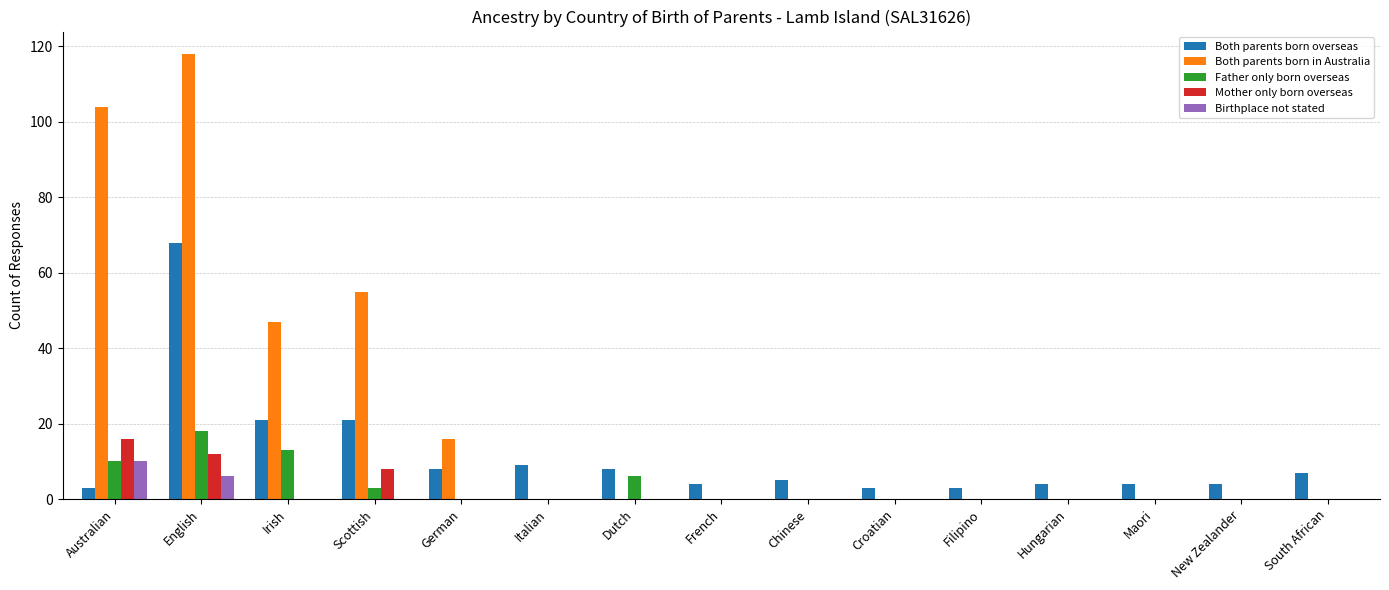

Count the number of data series in this chart.

5